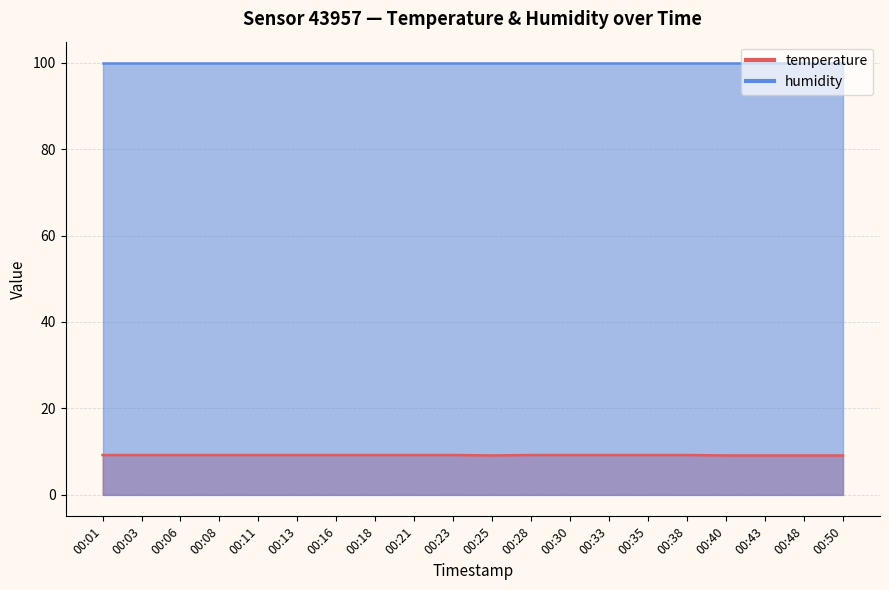

Which label corresponds to the largest value in the chart?

00:01